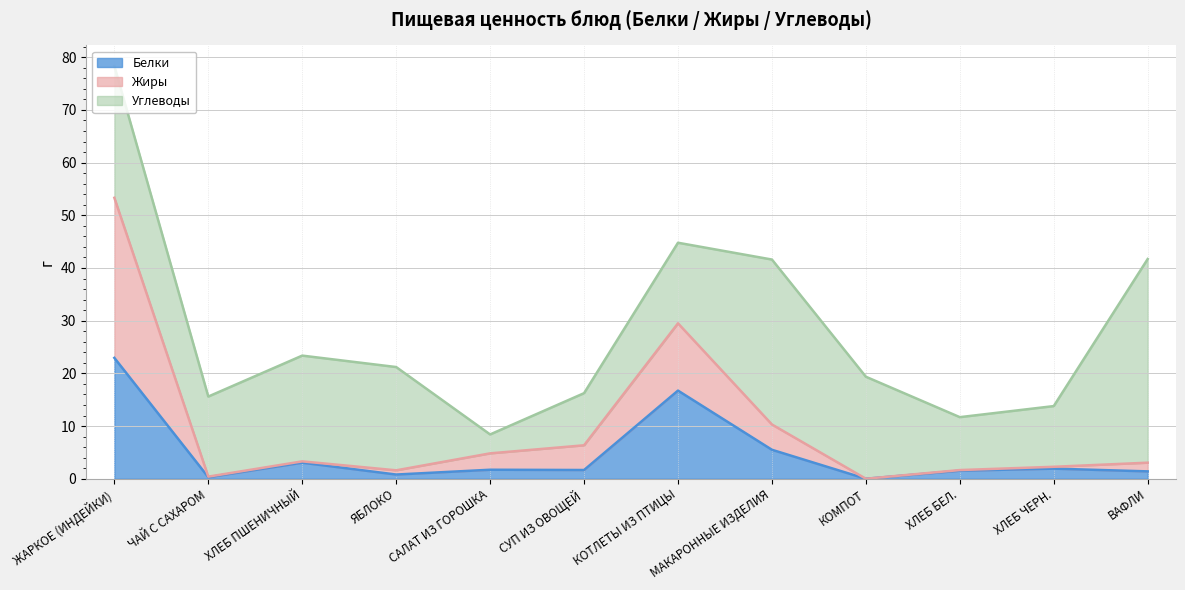

True or false: Жиры and Белки intersect in this chart.

False